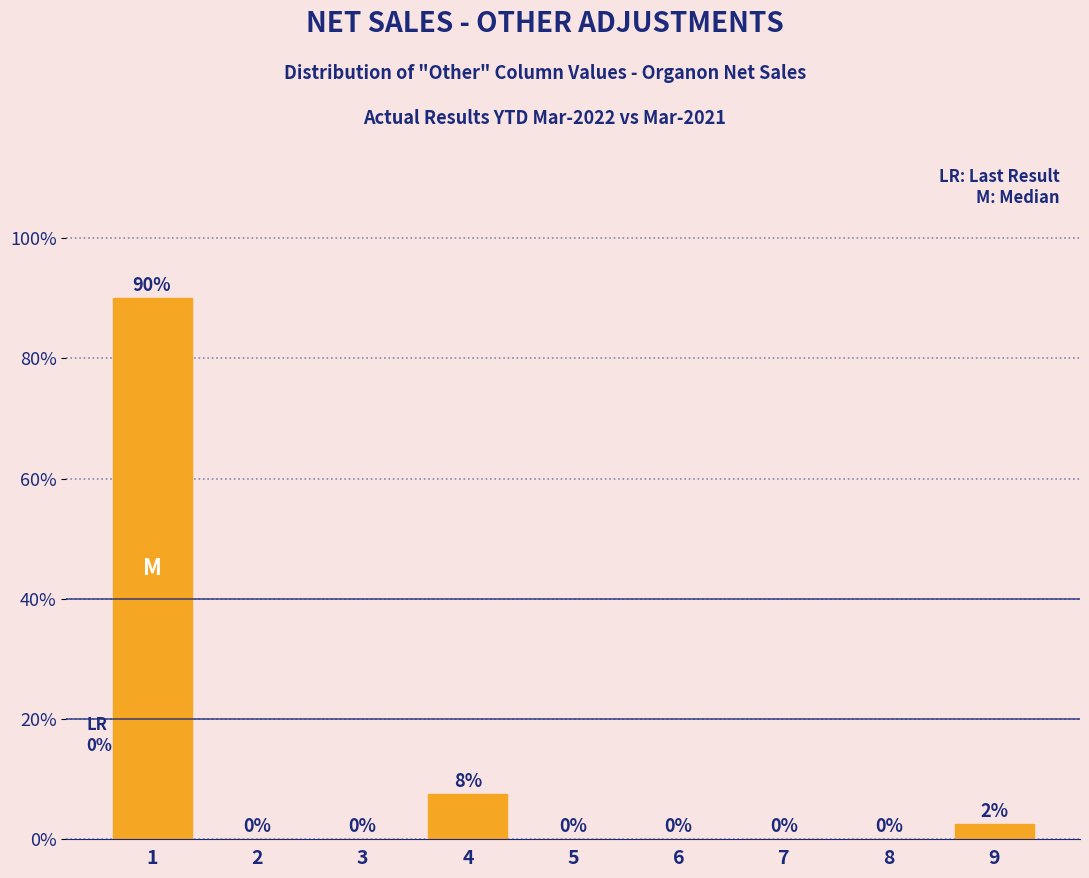

Is it true that the value at 6 is 29.3?

False